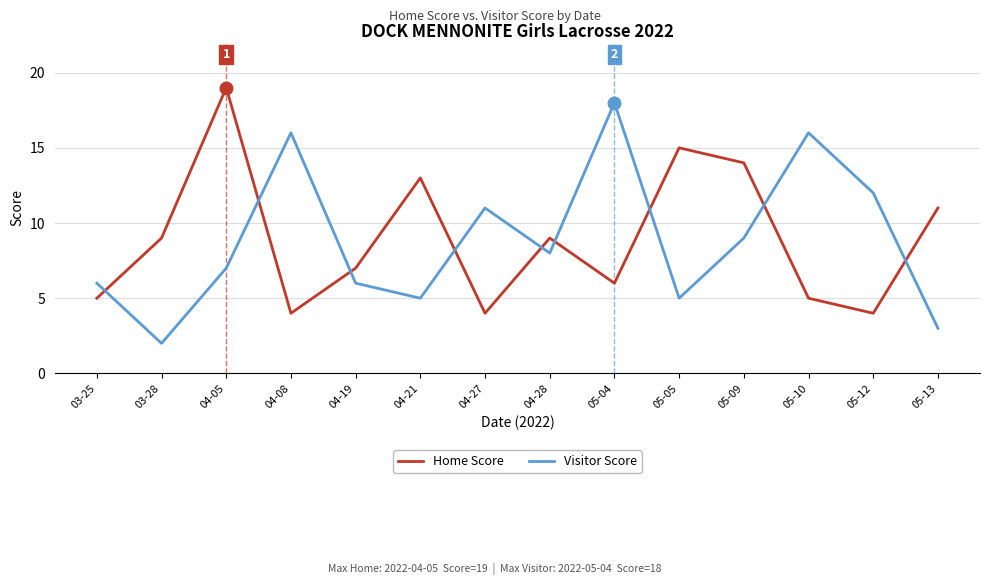

Between 03-25 and 04-08, which series saw the biggest shift?

Visitor Score